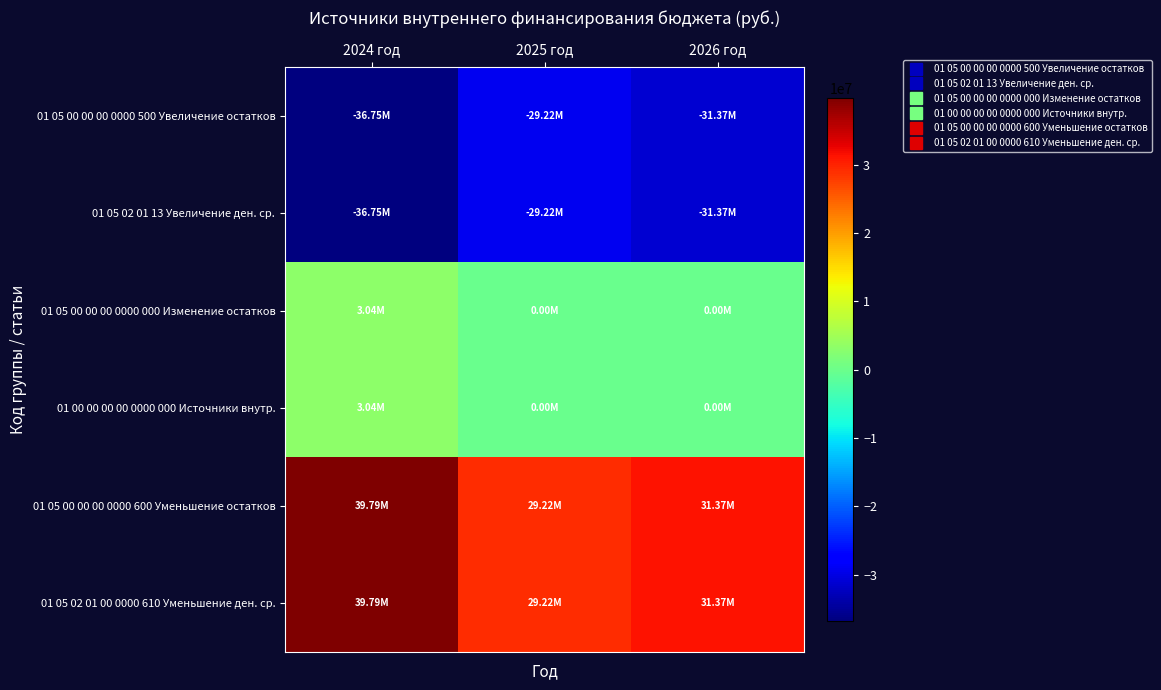

Reading left to right, list all the values displayed in this chart.

01 05 00 00 00 0000 500 Увеличение остатков: 2024 год=-36748156.8	2025 год=-29221566.0	2026 год=-31366356.0
01 05 02 01 13 Увеличение ден. ср.: 2024 год=-36748156.8	2025 год=-29221566.0	2026 год=-31366356.0
01 05 00 00 00 0000 000 Изменение остатков: 2024 год=3042814.1	2025 год=0.0	2026 год=0.0
01 00 00 00 00 0000 000 Источники внутр.: 2024 год=3042814.1	2025 год=0.0	2026 год=0.0
01 05 00 00 00 0000 600 Уменьшение остатков: 2024 год=39790971.0	2025 год=29221566.0	2026 год=31366356.0
01 05 02 01 00 0000 610 Уменьшение ден. ср.: 2024 год=39790971.0	2025 год=29221566.0	2026 год=31366356.0